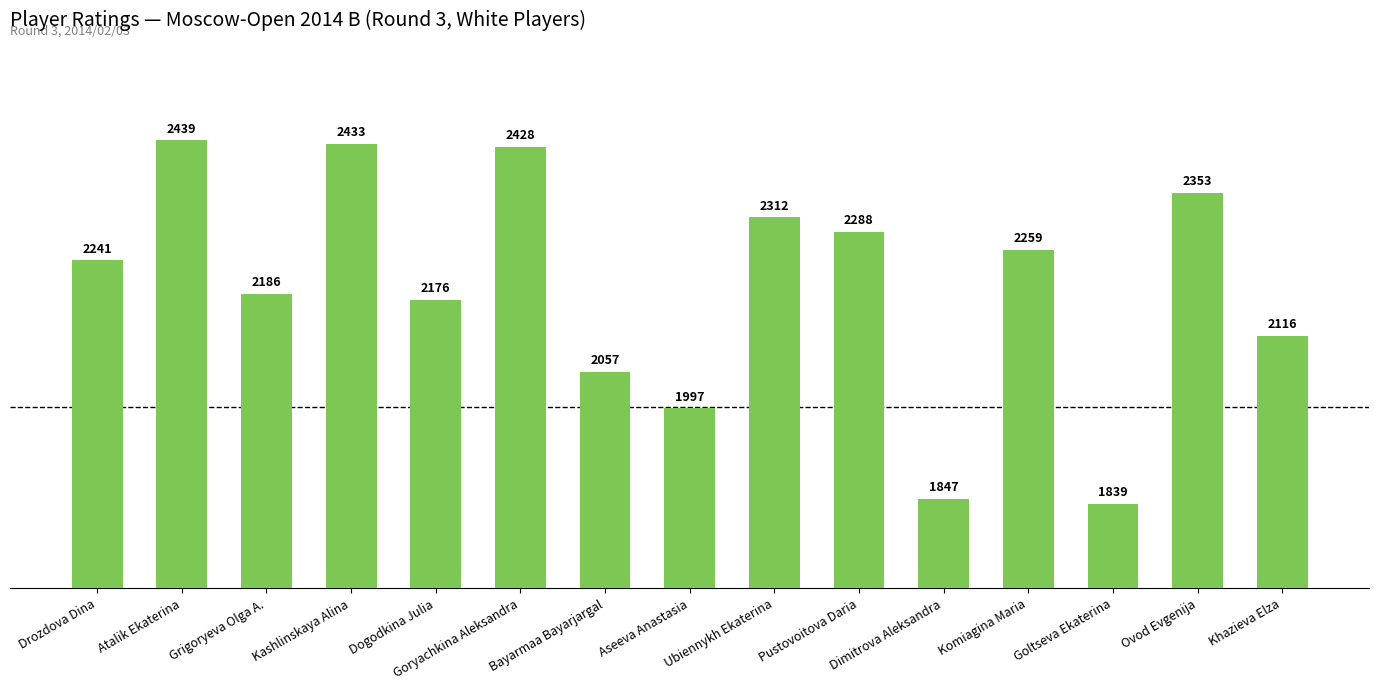

Rank the categories by value from highest to lowest.

Atalik Ekaterina, Kashlinskaya Alina, Goryachkina Aleksandra, Ovod Evgenija, Ubiennykh Ekaterina, Pustovoitova Daria, Komiagina Maria, Drozdova Dina, Grigoryeva Olga A., Dogodkina Julia, Khazieva Elza, Bayarmaa Bayarjargal, Aseeva Anastasia, Dimitrova Aleksandra, Goltseva Ekaterina